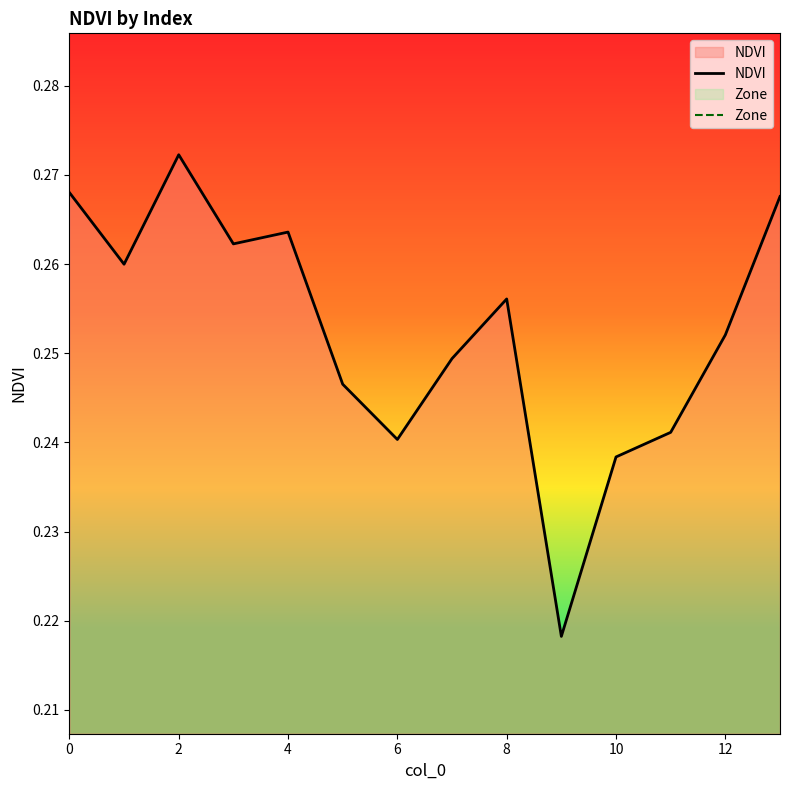

Where is the first local maximum for NDVI?

2